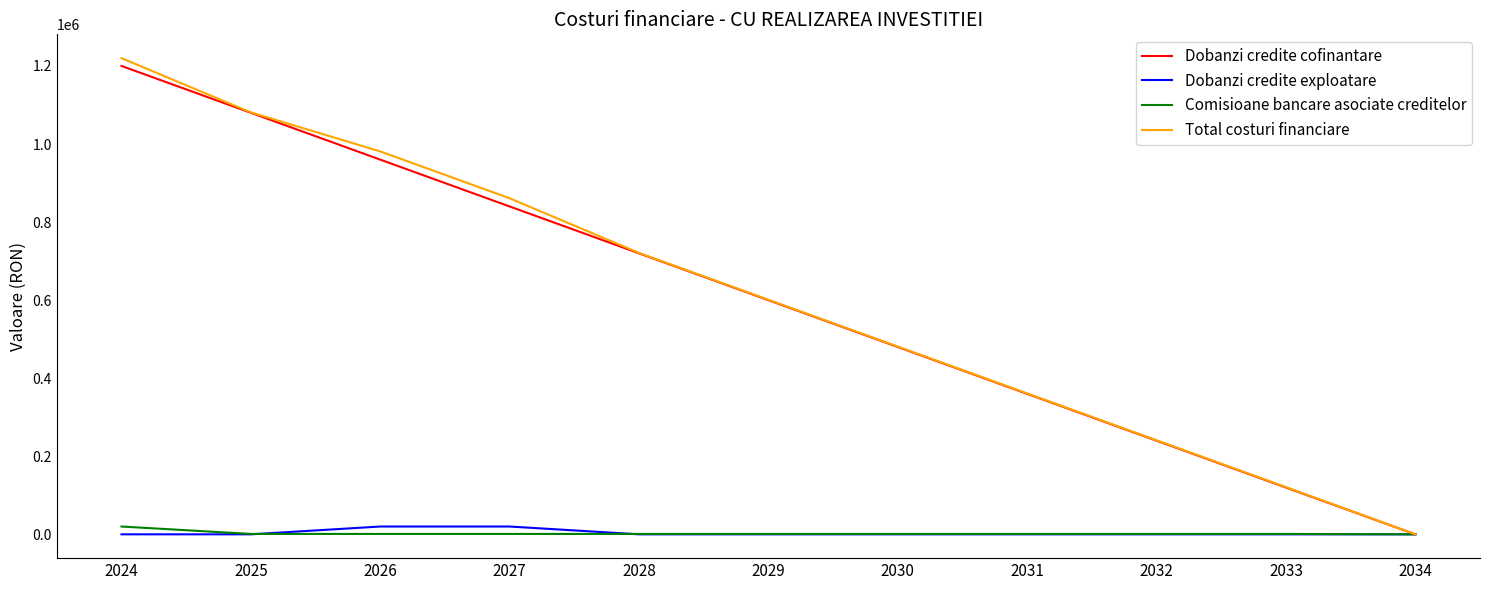

What is the difference between the maximum and minimum values in the Dobanzi credite cofinantare series?

1200000